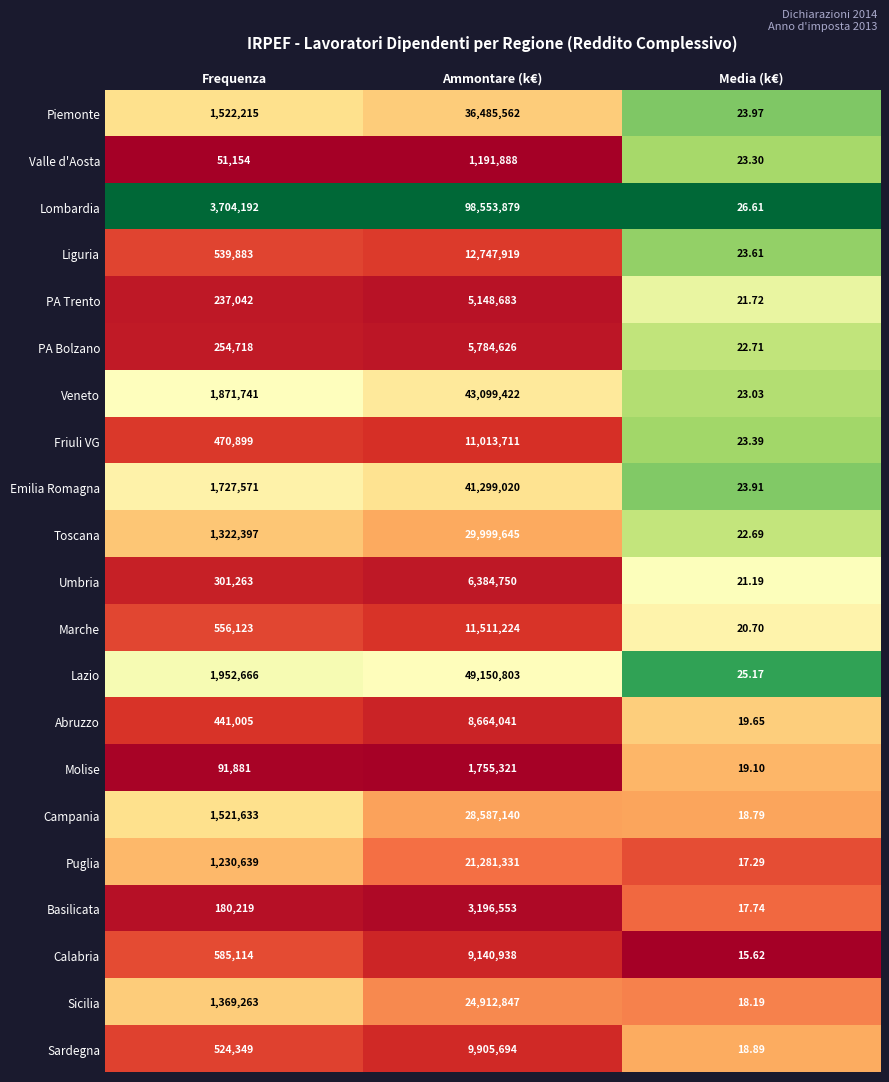

Between Frequenza and Ammontare (k€), which series saw the biggest shift?

Lombardia